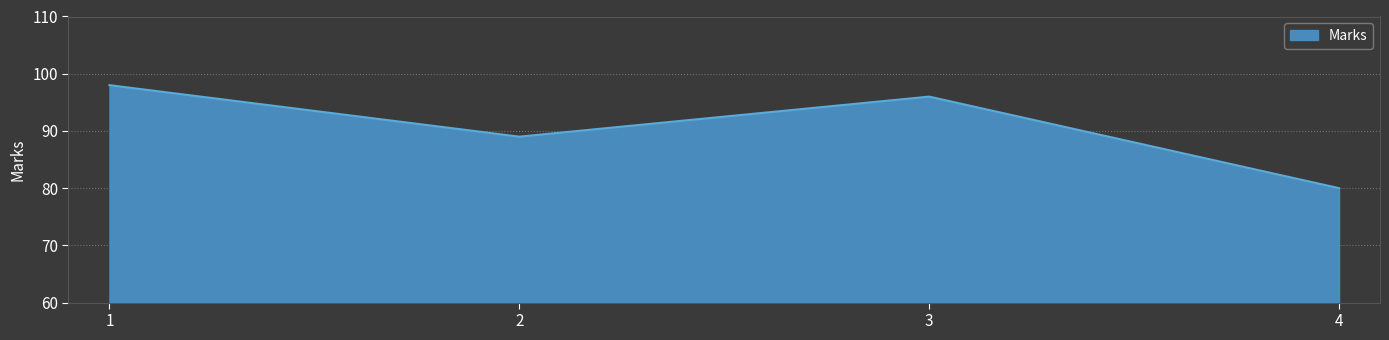

Count the number of categories in the chart.

4